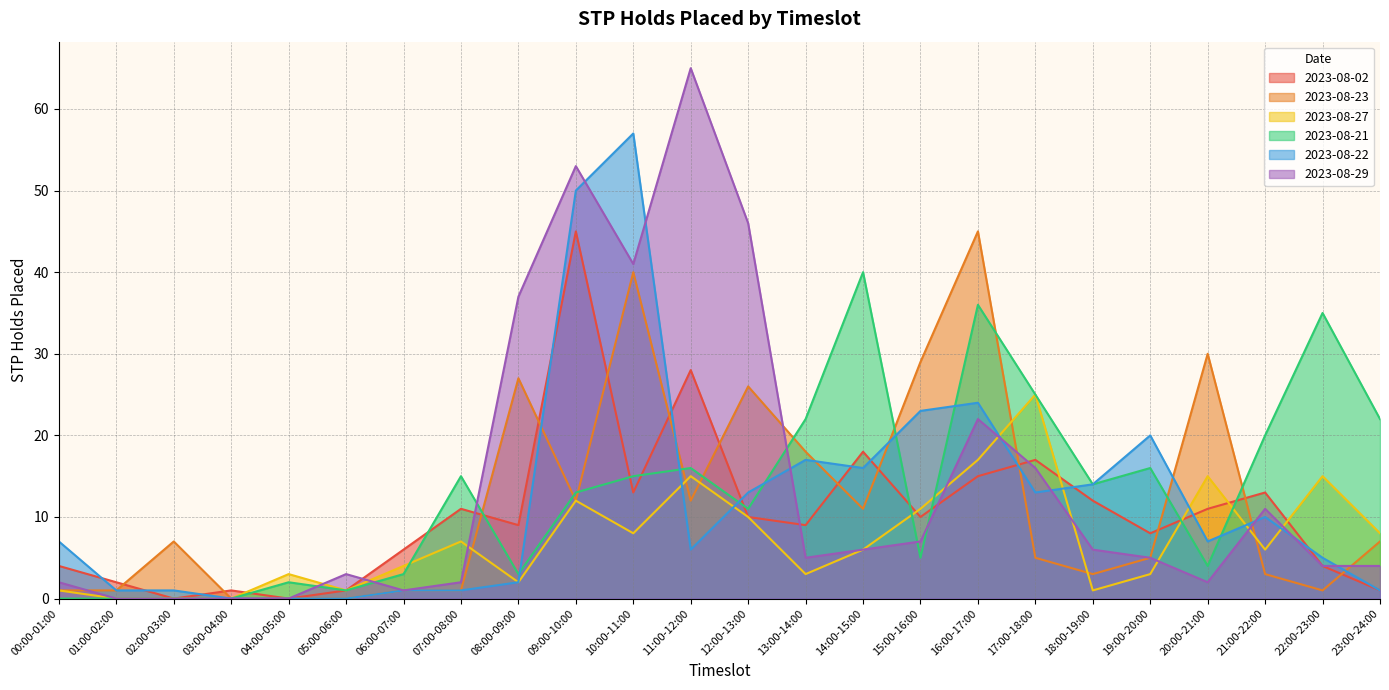

Reading left to right, transcribe all the data shown in this chart.

2023-08-02: 00:00-01:00=4	01:00-02:00=2	02:00-03:00=0	03:00-04:00=1	04:00-05:00=0	05:00-06:00=1	06:00-07:00=6	07:00-08:00=11	08:00-09:00=9	09:00-10:00=45	10:00-11:00=13	11:00-12:00=28	12:00-13:00=10	13:00-14:00=9	14:00-15:00=18	15:00-16:00=10	16:00-17:00=15	17:00-18:00=17	18:00-19:00=12	19:00-20:00=8	20:00-21:00=11	21:00-22:00=13	22:00-23:00=4	23:00-24:00=1
2023-08-23: 00:00-01:00=1	01:00-02:00=1	02:00-03:00=7	03:00-04:00=0	04:00-05:00=0	05:00-06:00=0	06:00-07:00=1	07:00-08:00=1	08:00-09:00=27	09:00-10:00=12	10:00-11:00=40	11:00-12:00=12	12:00-13:00=26	13:00-14:00=18	14:00-15:00=11	15:00-16:00=29	16:00-17:00=45	17:00-18:00=5	18:00-19:00=3	19:00-20:00=5	20:00-21:00=30	21:00-22:00=3	22:00-23:00=1	23:00-24:00=7
2023-08-27: 00:00-01:00=1	01:00-02:00=0	02:00-03:00=0	03:00-04:00=0	04:00-05:00=3	05:00-06:00=1	06:00-07:00=4	07:00-08:00=7	08:00-09:00=2	09:00-10:00=12	10:00-11:00=8	11:00-12:00=15	12:00-13:00=10	13:00-14:00=3	14:00-15:00=6	15:00-16:00=11	16:00-17:00=17	17:00-18:00=25	18:00-19:00=1	19:00-20:00=3	20:00-21:00=15	21:00-22:00=6	22:00-23:00=15	23:00-24:00=8
2023-08-21: 00:00-01:00=0	01:00-02:00=0	02:00-03:00=0	03:00-04:00=0	04:00-05:00=2	05:00-06:00=1	06:00-07:00=3	07:00-08:00=15	08:00-09:00=3	09:00-10:00=13	10:00-11:00=15	11:00-12:00=16	12:00-13:00=11	13:00-14:00=22	14:00-15:00=40	15:00-16:00=5	16:00-17:00=36	17:00-18:00=25	18:00-19:00=14	19:00-20:00=16	20:00-21:00=4	21:00-22:00=20	22:00-23:00=35	23:00-24:00=22
2023-08-22: 00:00-01:00=7	01:00-02:00=1	02:00-03:00=1	03:00-04:00=0	04:00-05:00=0	05:00-06:00=0	06:00-07:00=1	07:00-08:00=1	08:00-09:00=2	09:00-10:00=50	10:00-11:00=57	11:00-12:00=6	12:00-13:00=13	13:00-14:00=17	14:00-15:00=16	15:00-16:00=23	16:00-17:00=24	17:00-18:00=13	18:00-19:00=14	19:00-20:00=20	20:00-21:00=7	21:00-22:00=10	22:00-23:00=5	23:00-24:00=1
2023-08-29: 00:00-01:00=2	01:00-02:00=0	02:00-03:00=0	03:00-04:00=0	04:00-05:00=0	05:00-06:00=3	06:00-07:00=1	07:00-08:00=2	08:00-09:00=37	09:00-10:00=53	10:00-11:00=41	11:00-12:00=65	12:00-13:00=46	13:00-14:00=5	14:00-15:00=6	15:00-16:00=7	16:00-17:00=22	17:00-18:00=16	18:00-19:00=6	19:00-20:00=5	20:00-21:00=2	21:00-22:00=11	22:00-23:00=4	23:00-24:00=4